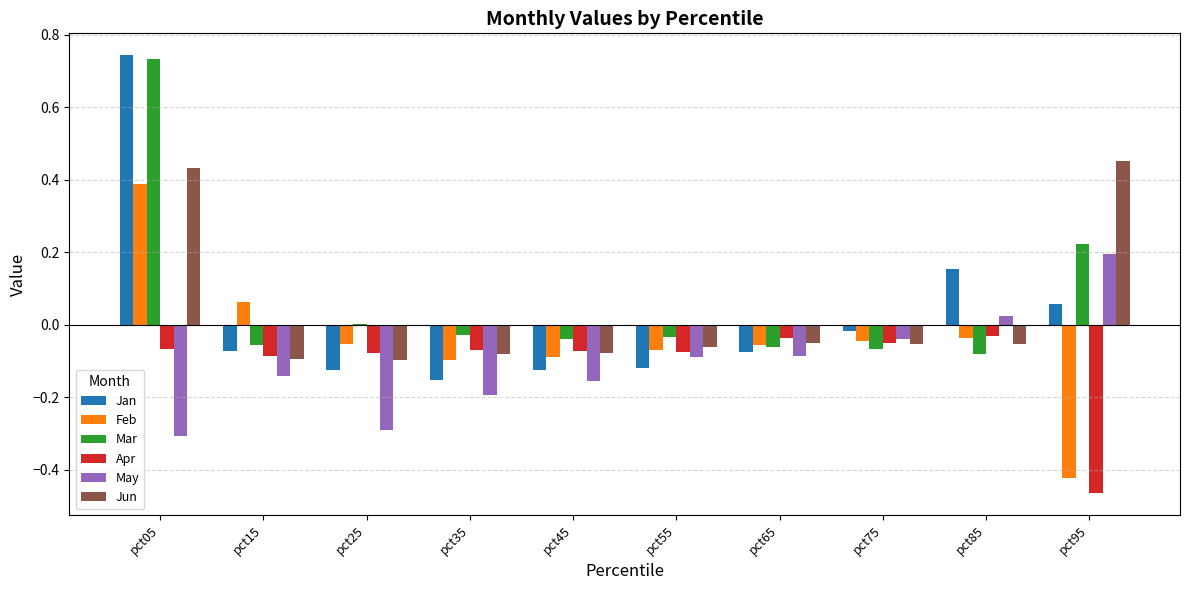

Which series has the largest range (max minus min)?

Jan